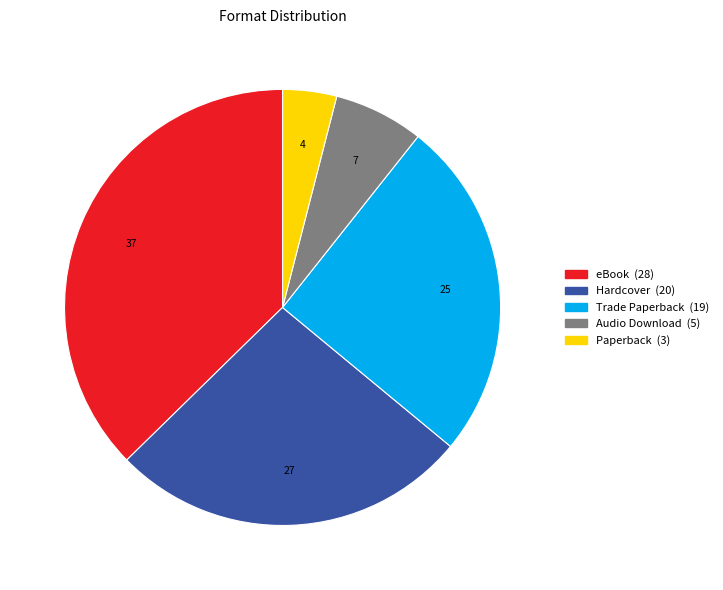

The eBook slice represents 37% of the pie. True or false?

True